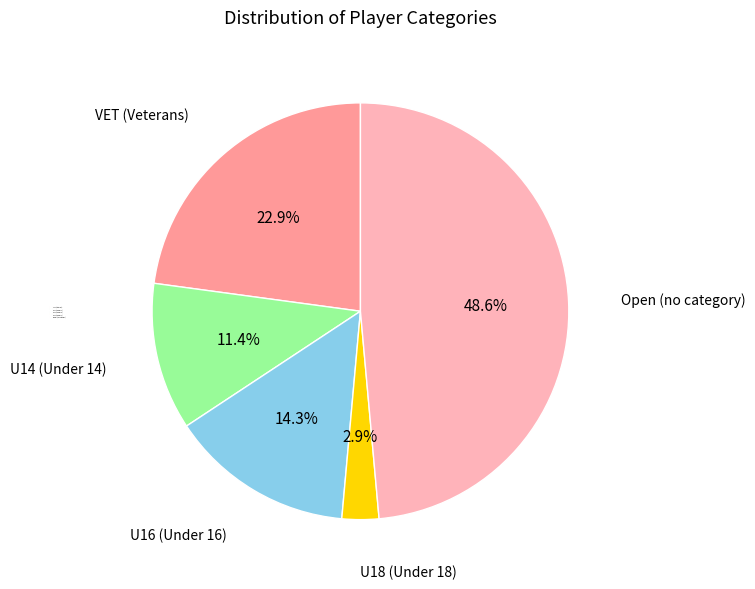

Which has a higher value, U16 (Under 16) or U18 (Under 18)?

U16 (Under 16)